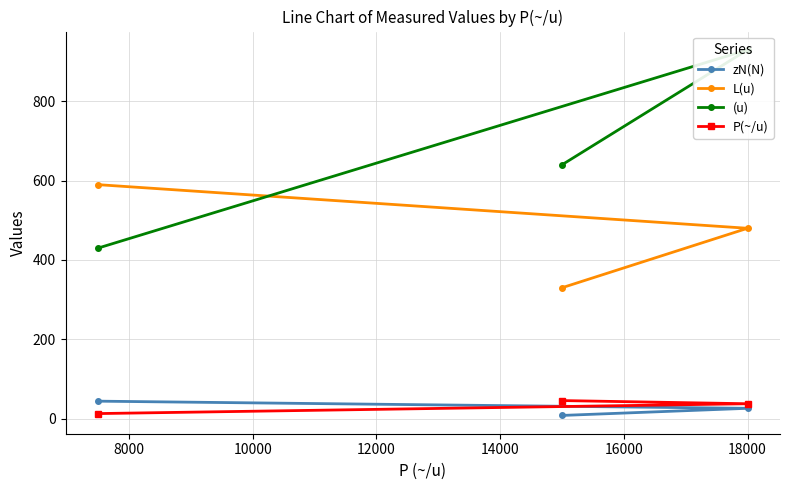

Rank the series by their maximum value, from lowest to highest.

zN(N), P(~/u), L(u), (u)